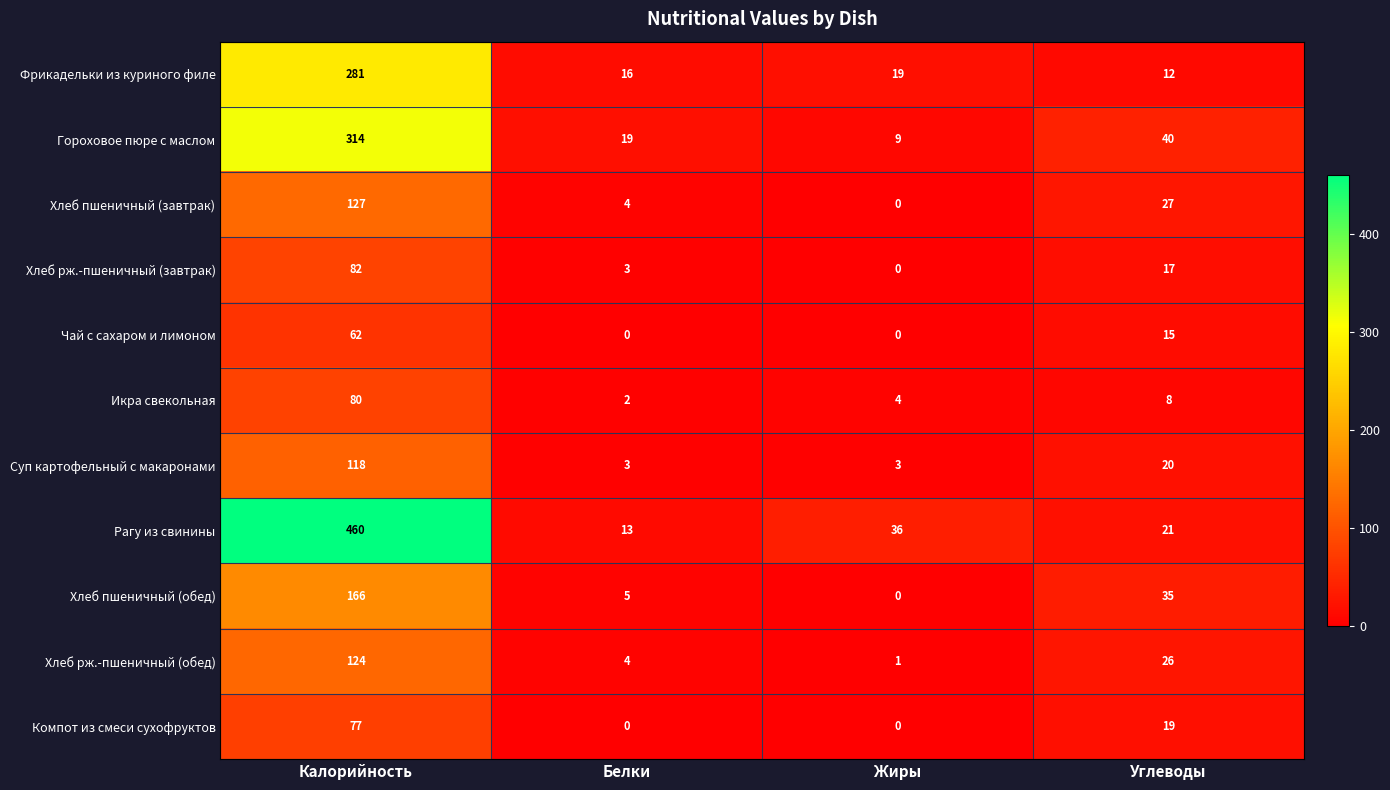

At which category is the sum across all series the highest?

Калорийность